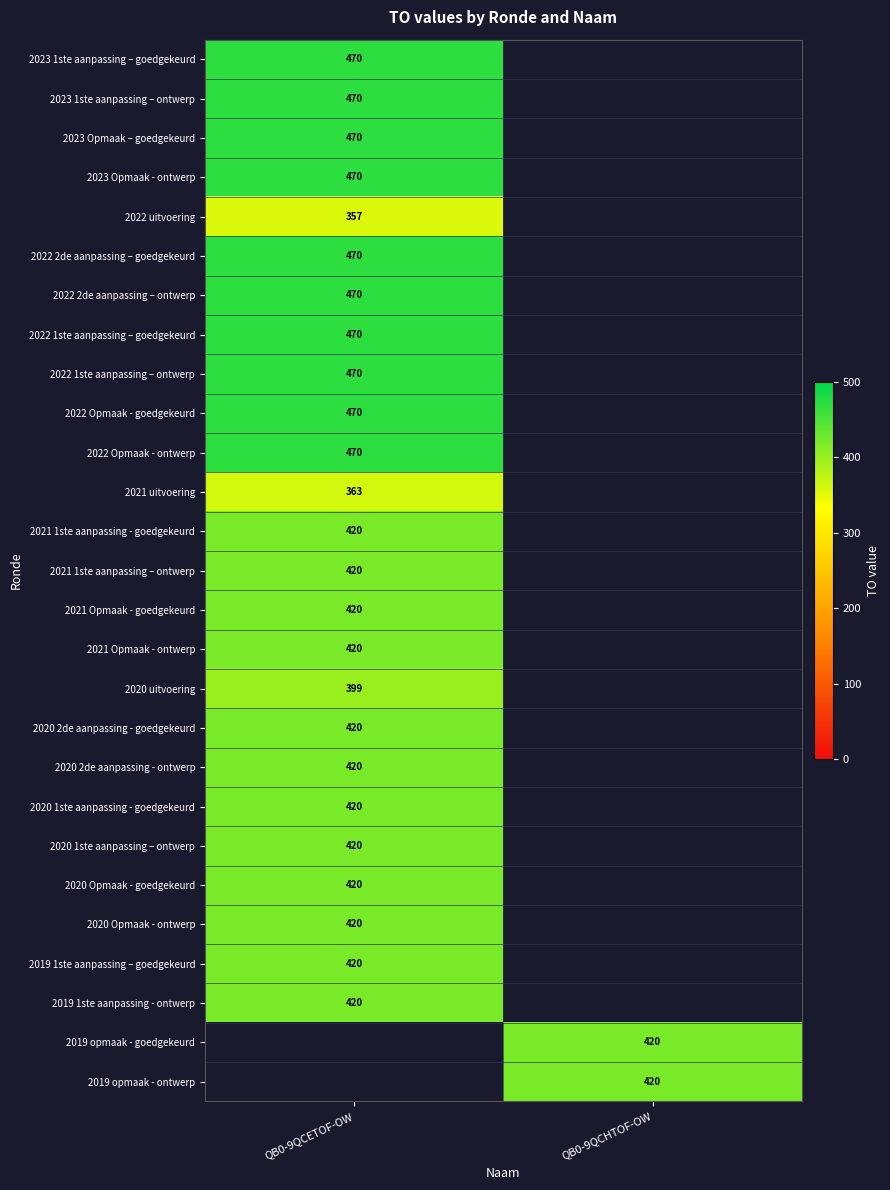

Is the value of 2023 Opmaak - ontwerp at QB0-9QCETOF-OW greater than the value of 2020 1ste aanpassing – ontwerp at QB0-9QCETOF-OW?

Yes